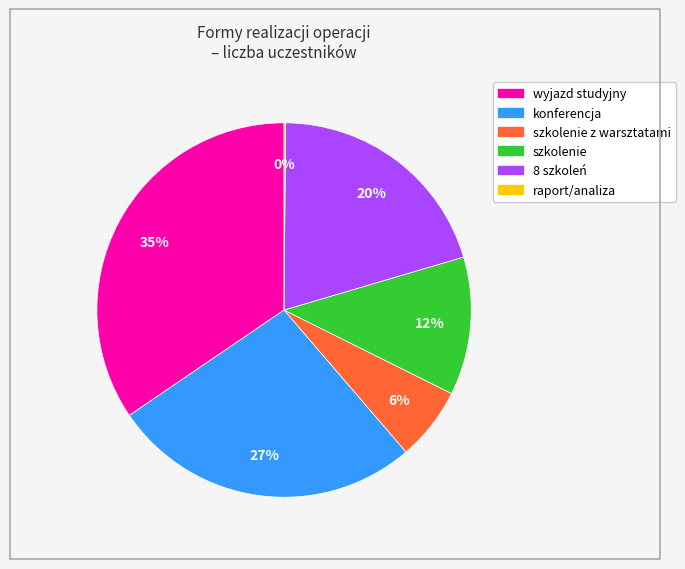

Does any single category account for the majority?

No